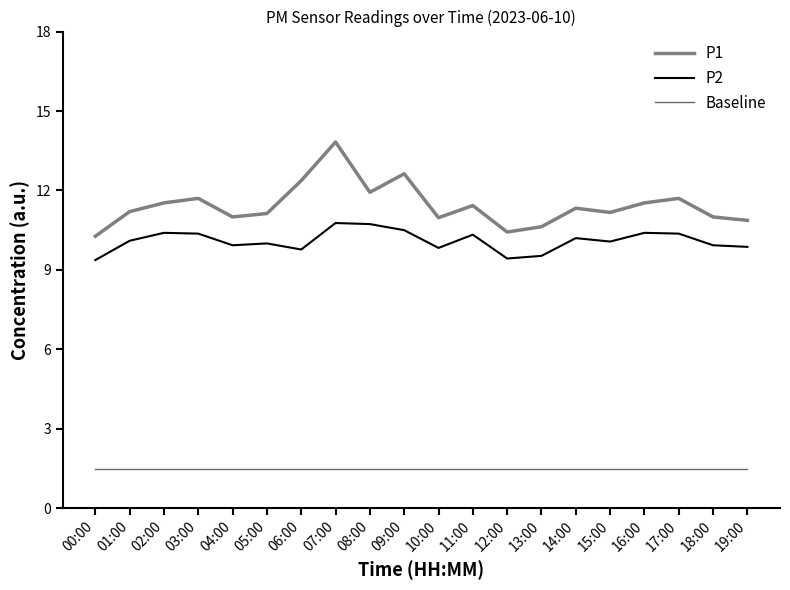

What is the sum of the P2 values at 03:00 and 04:00?

20.3